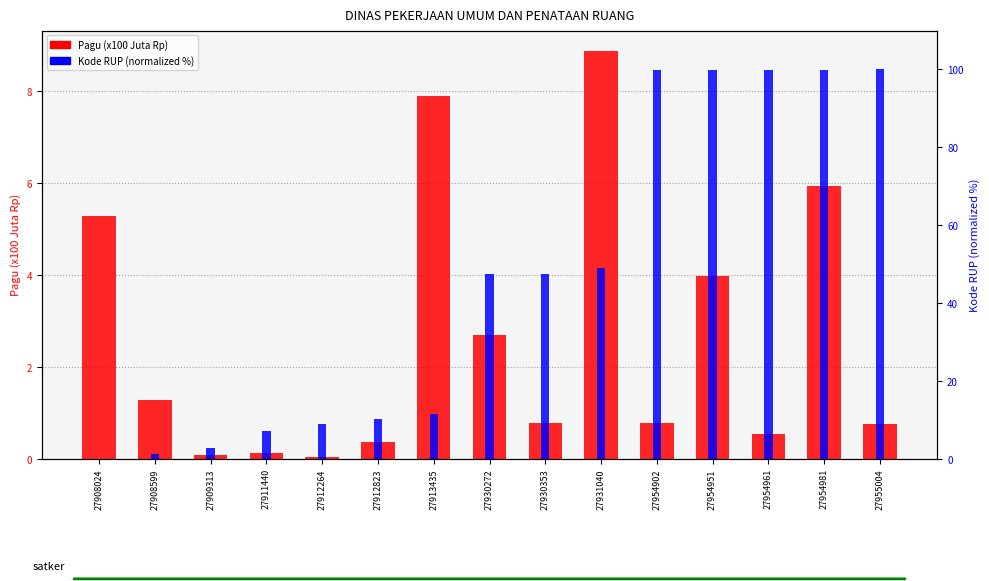

What is the value of the Kode RUP (normalized %) bar at the 7th from the left?

11.5